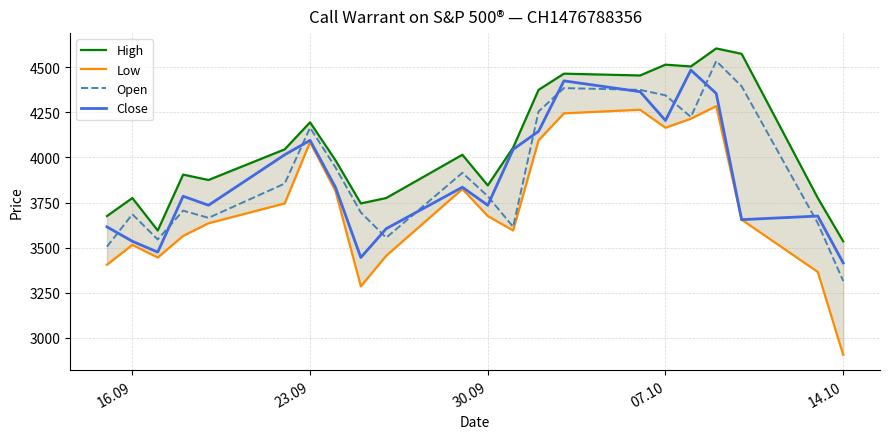

The value of Open at 16.09 is 3685. True or false?

True